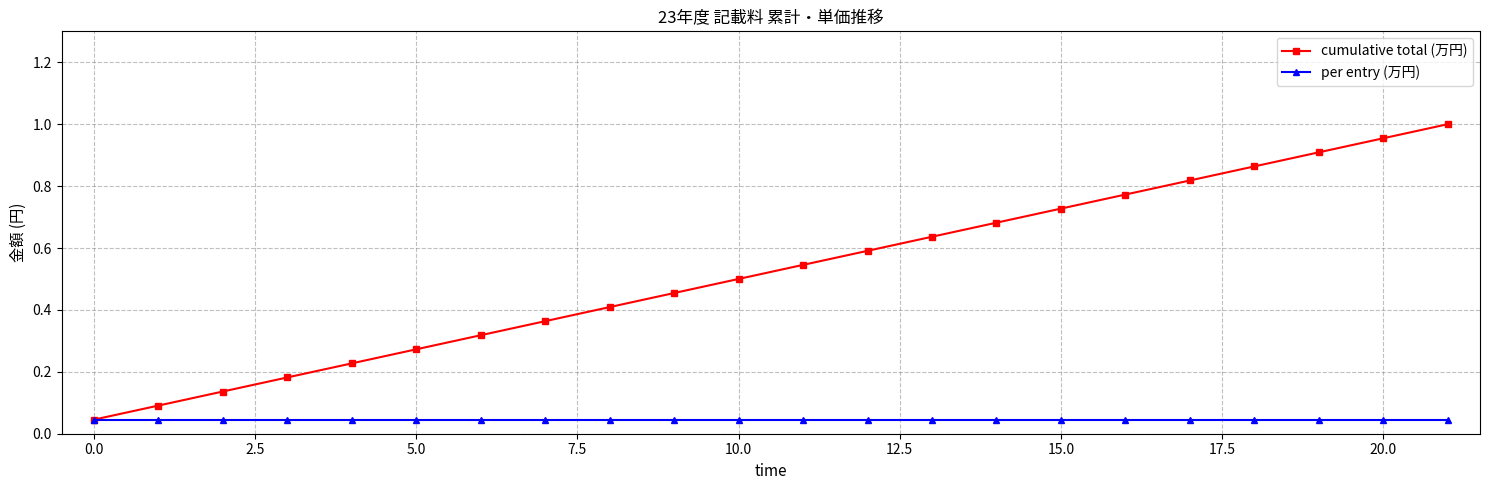

Which series has the largest total across all categories?

cumulative total (万円)